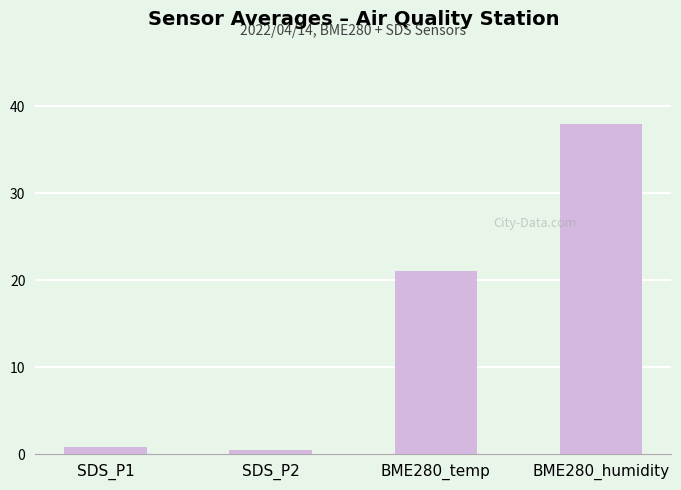

Rank the categories by value from lowest to highest.

SDS_P2, SDS_P1, BME280_temp, BME280_humidity